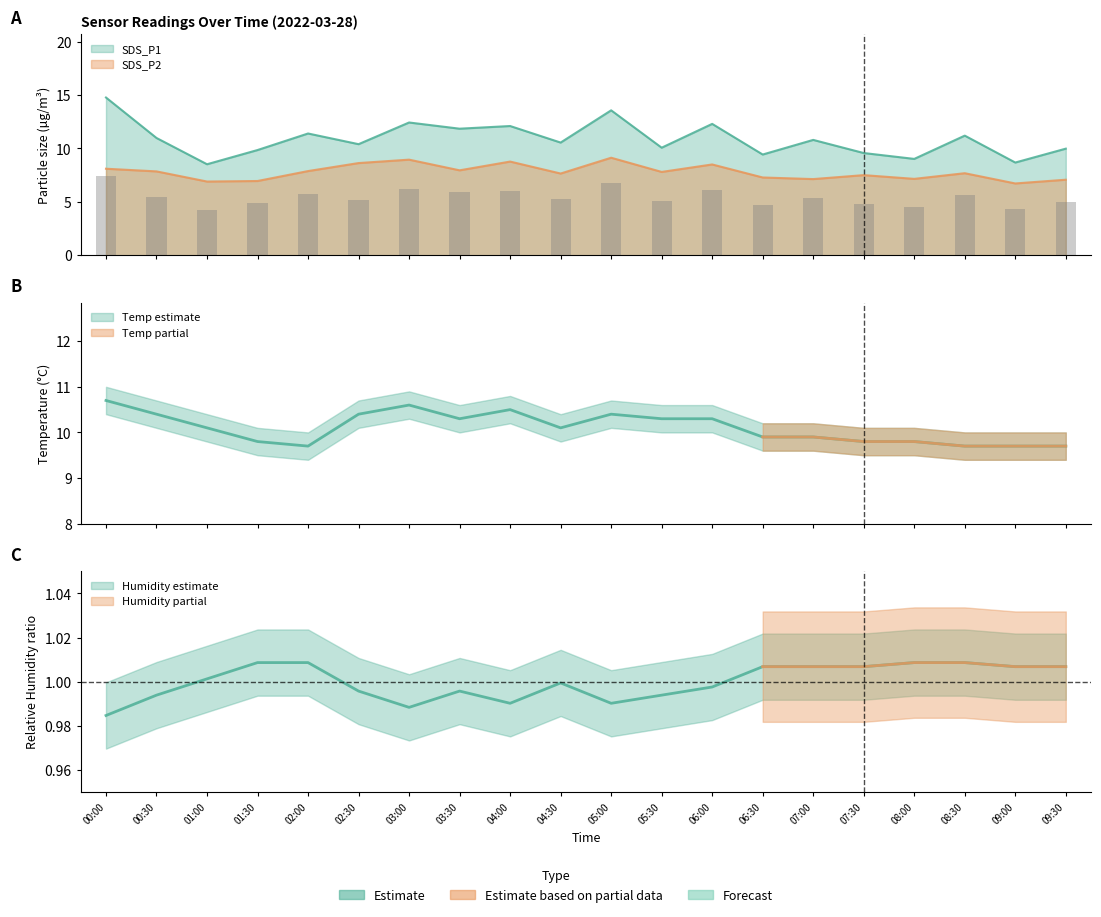

What is the sum of the Humidity values at 03:30 and 09:00?

2.0